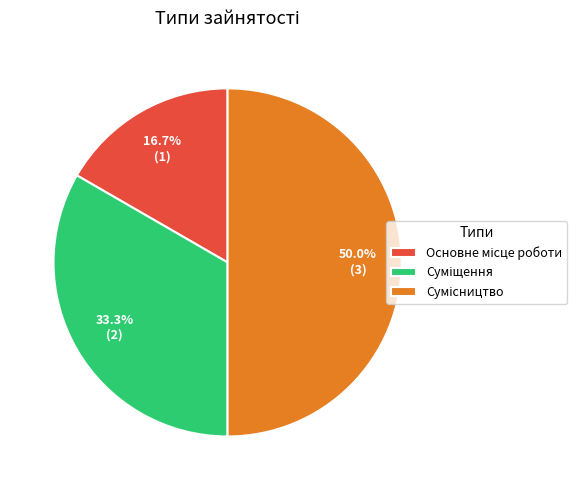

Combined, what portion of the pie is Основне місце роботи and Суміщення?

50.0%